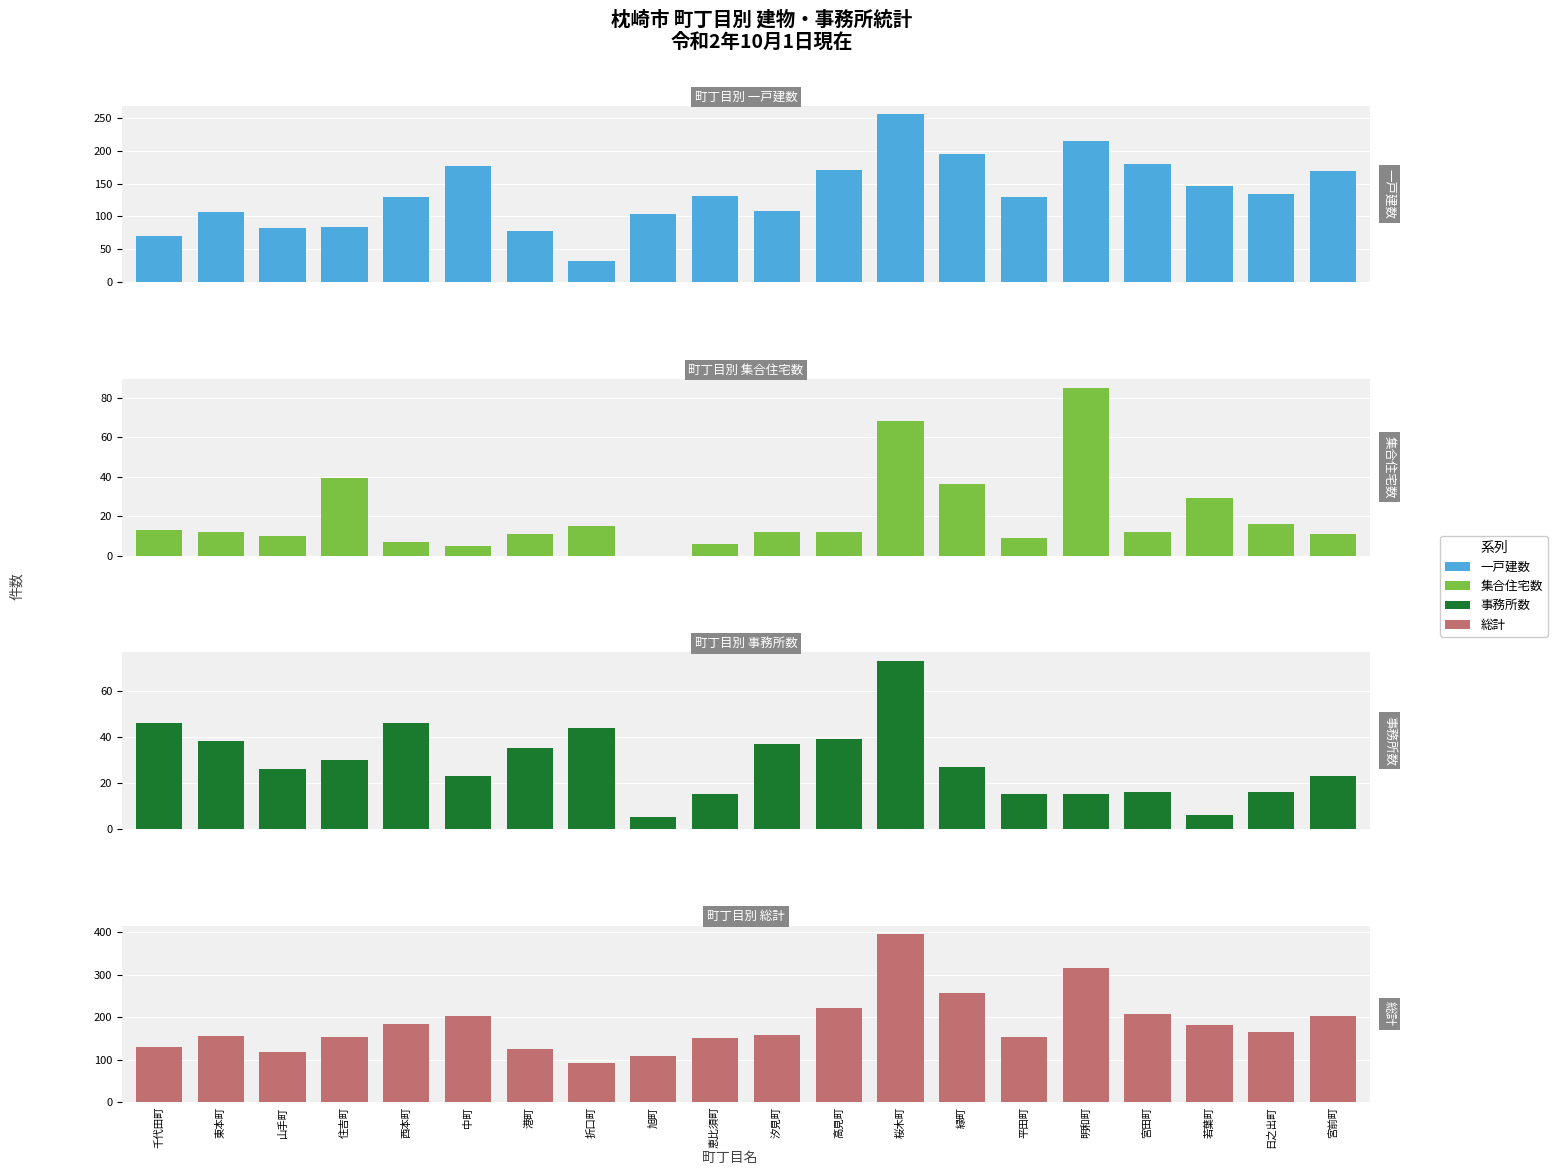

What is the value of the 集合住宅数 bar at the 11th from the left?

12